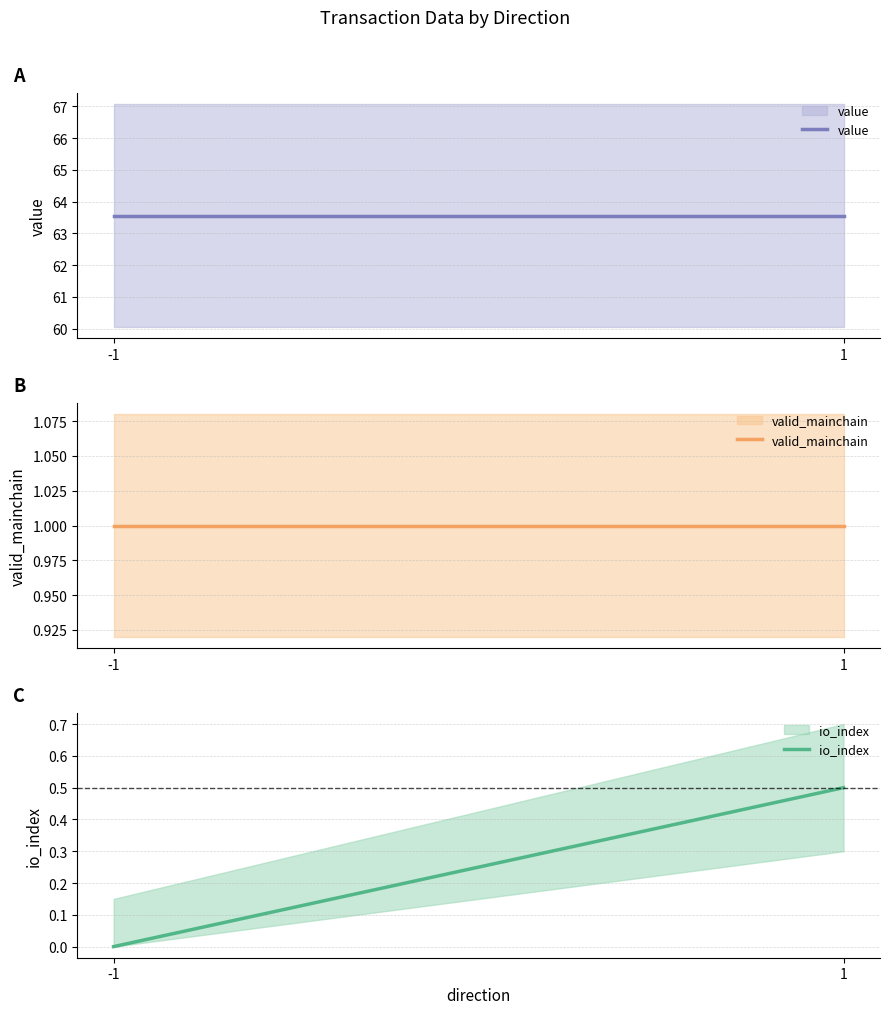

Is it true that io_index equals 0.0 at -1?

True